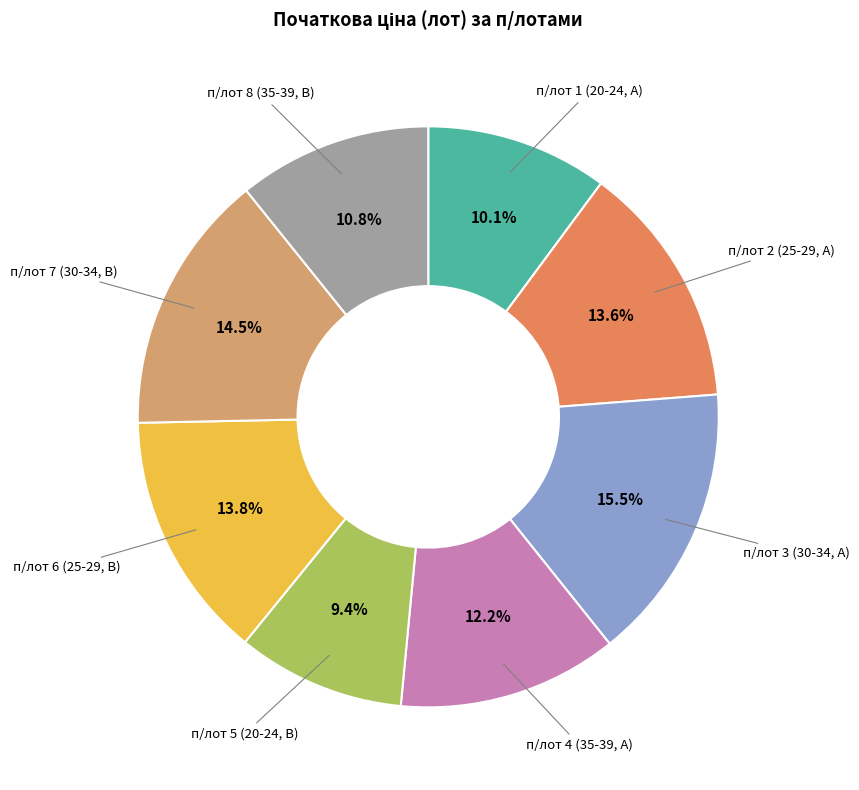

Is there a majority slice in this chart?

No